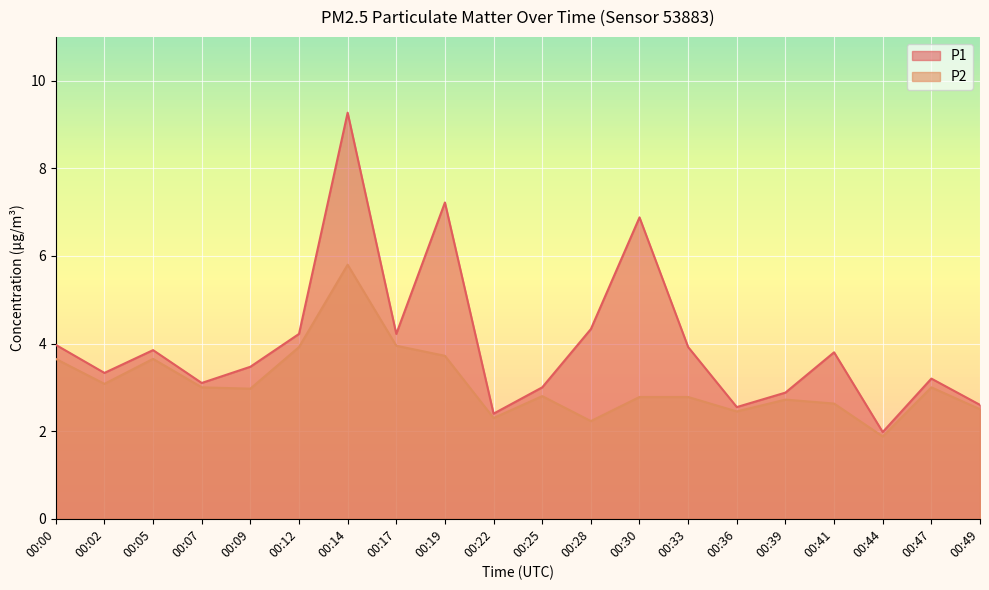

In P2, how many points are higher than both neighbors (excluding endpoints)?

5